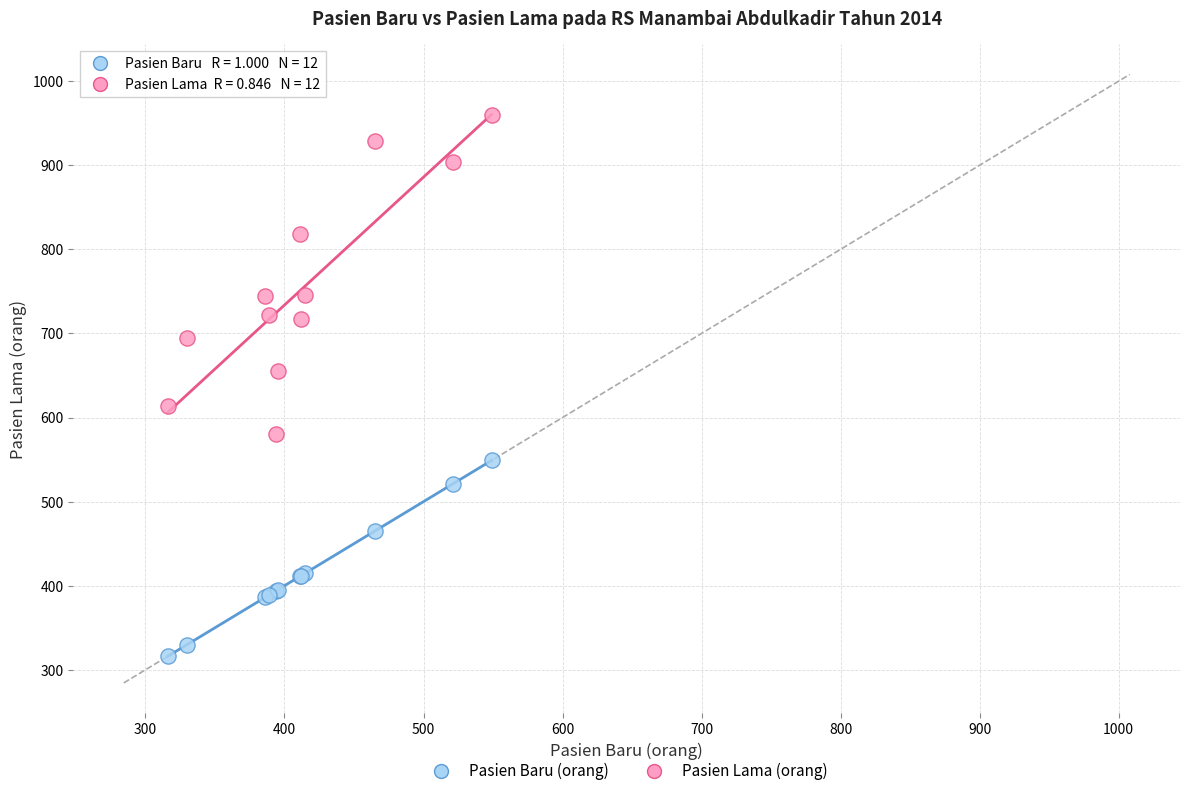

What is the X range (max minus min) for the scatter plot?

233